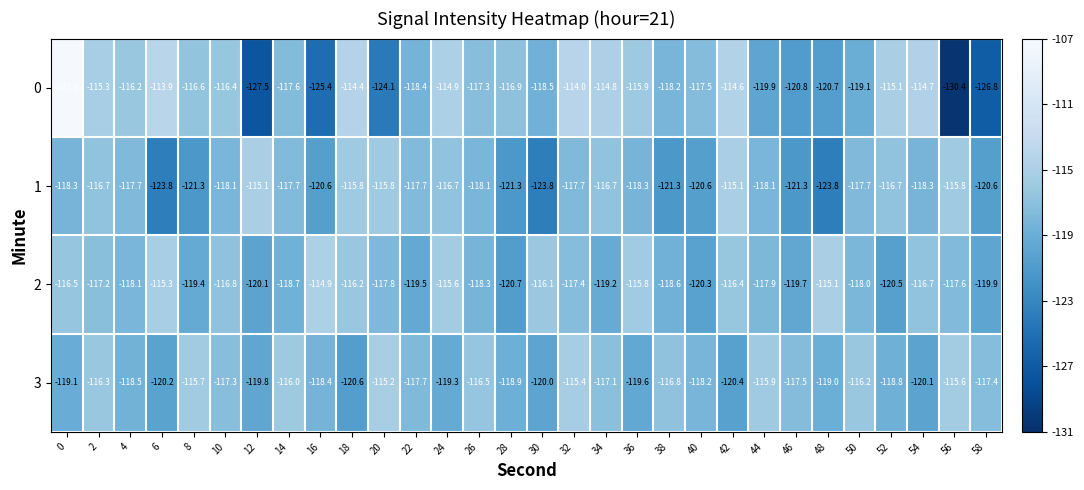

Is it true that 0 equals -75.5 at 38?

False